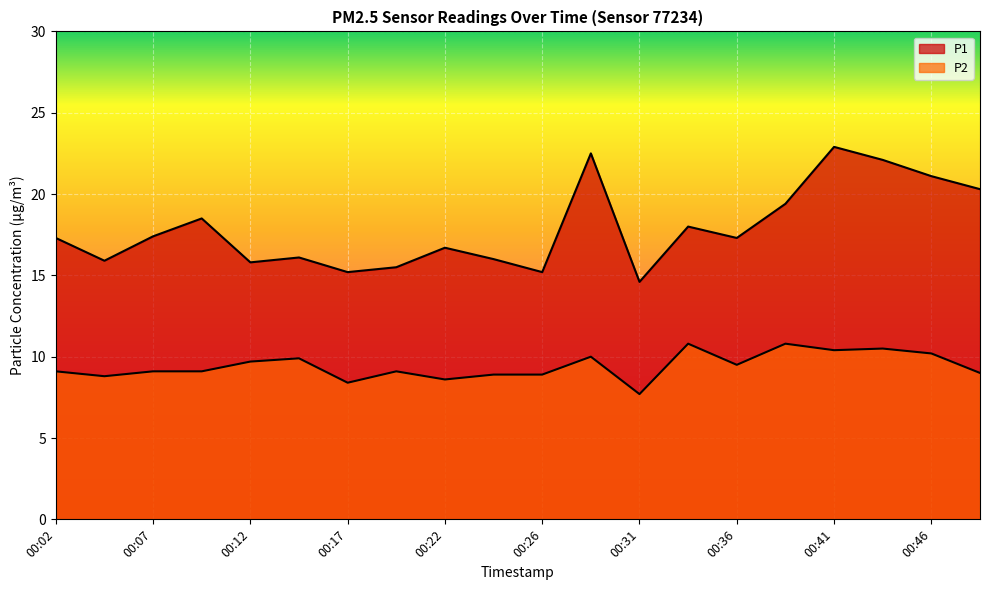

What is the value of the P1 point at the 12th from the left?

22.5